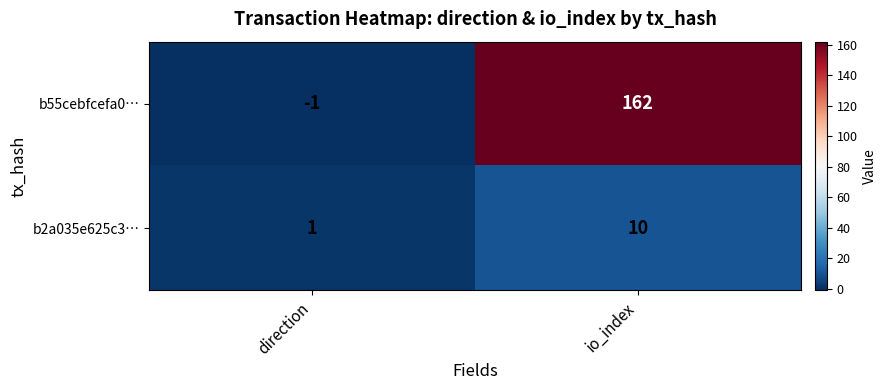

Rank the series at io_index from lowest to highest value.

b2a035e625c3…, b55cebfcefa0…